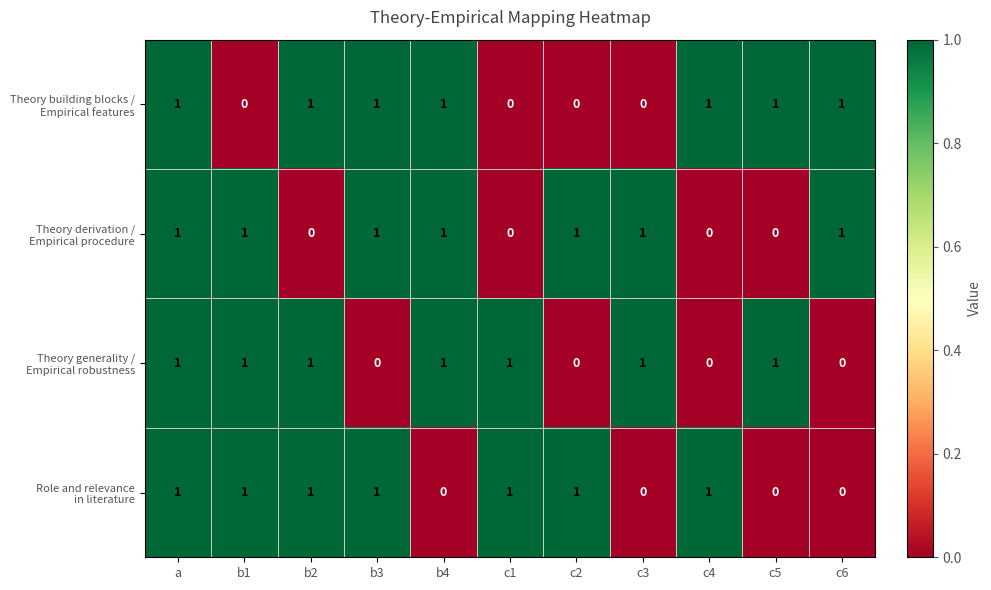

At how many categories does at least one series exceed 0?

11